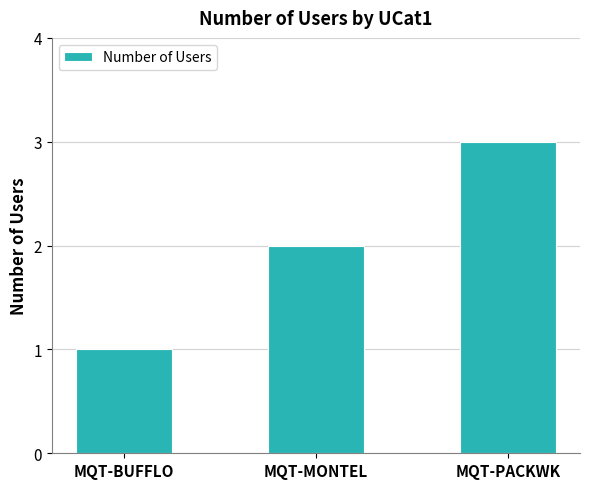

True or false: the data shows 3 at MQT-MONTEL.

False